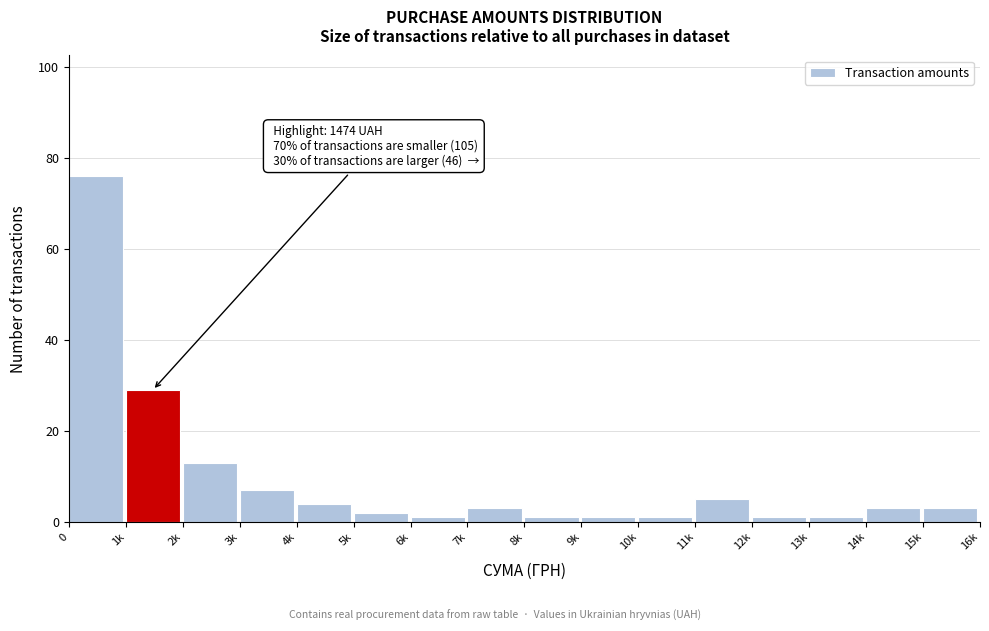

Reading right to left, list all the values displayed in this chart.

15k=3	14k=3	13k=1	12k=1	11k=5	10k=1	9k=1	8k=1	7k=3	6k=1	5k=2	4k=4	3k=7	2k=13	1k=29	0=76